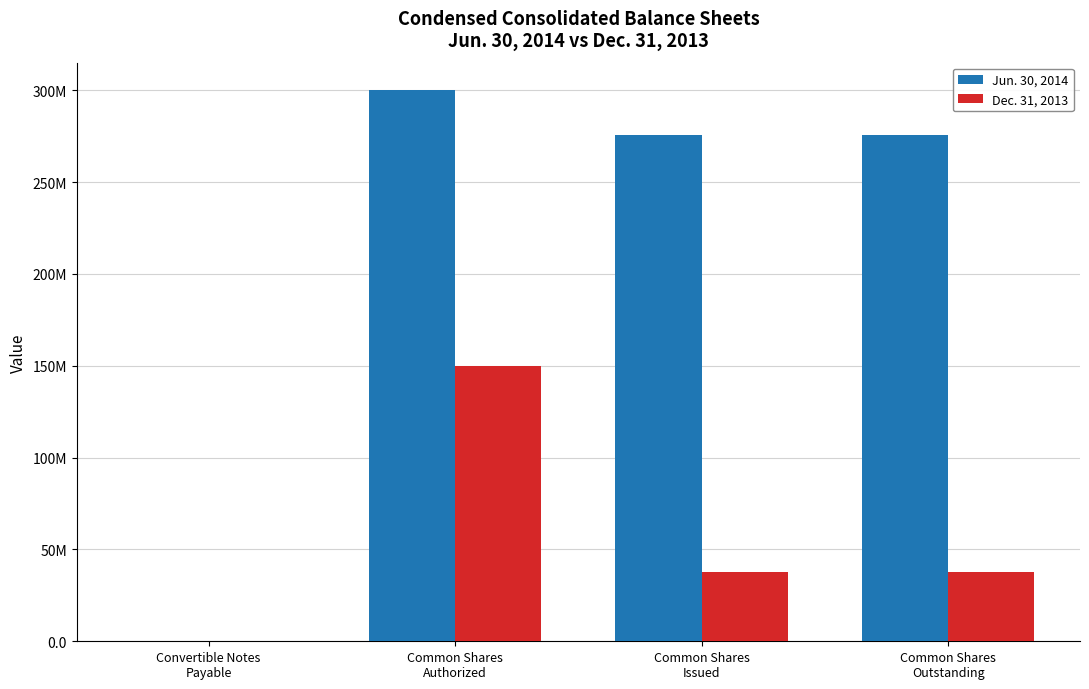

Which category has the lowest value across all series?

Convertible Notes
Payable